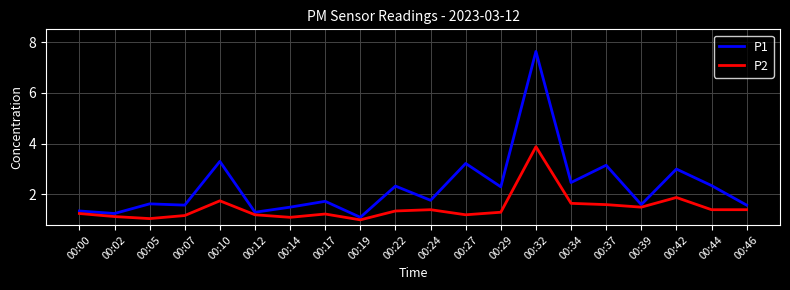

Rank the series by their maximum value, from highest to lowest.

P1, P2